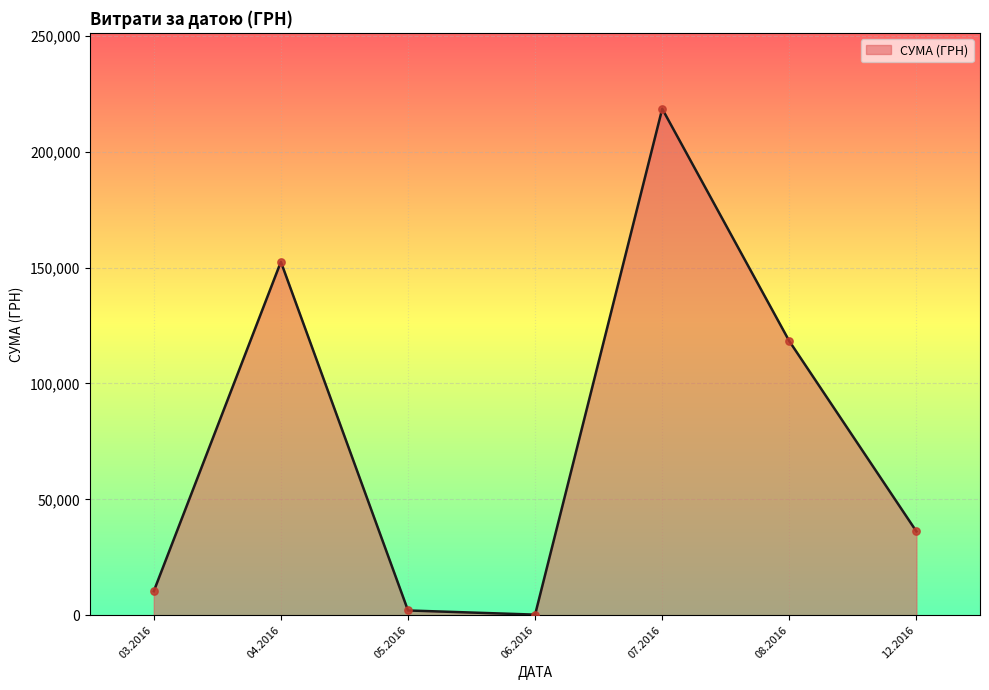

What is the ratio of the value at 04.2016 to the value at 08.2016?

1.3